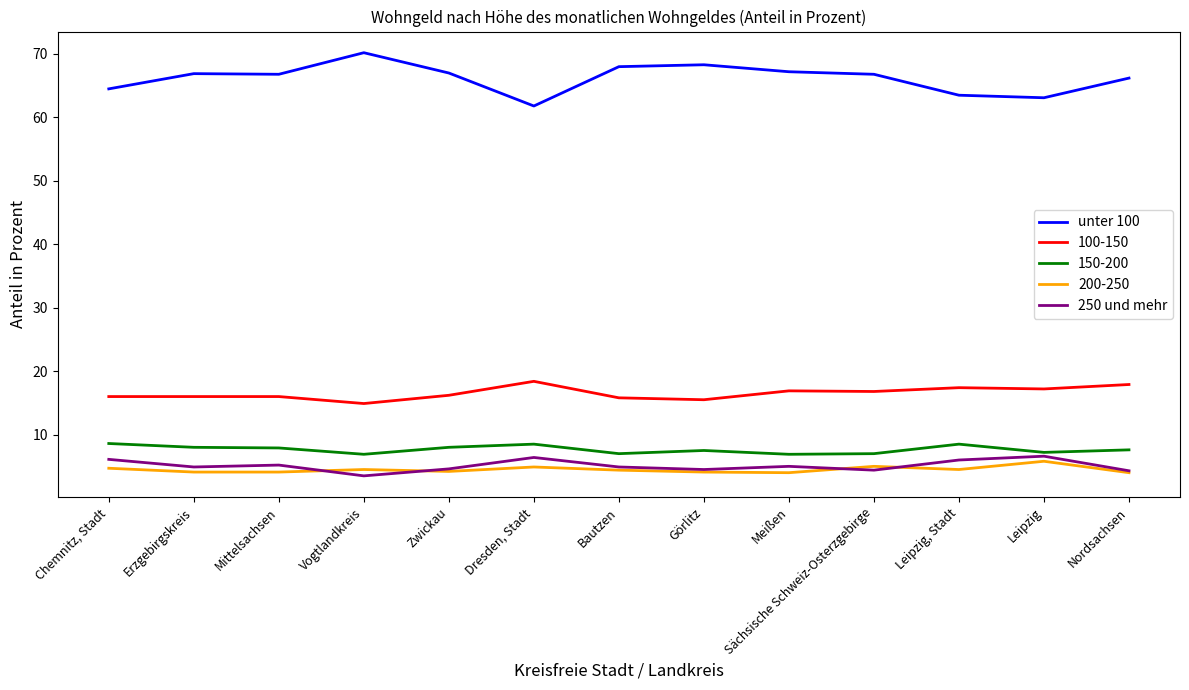

What position from the right is Mittelsachsen?

11